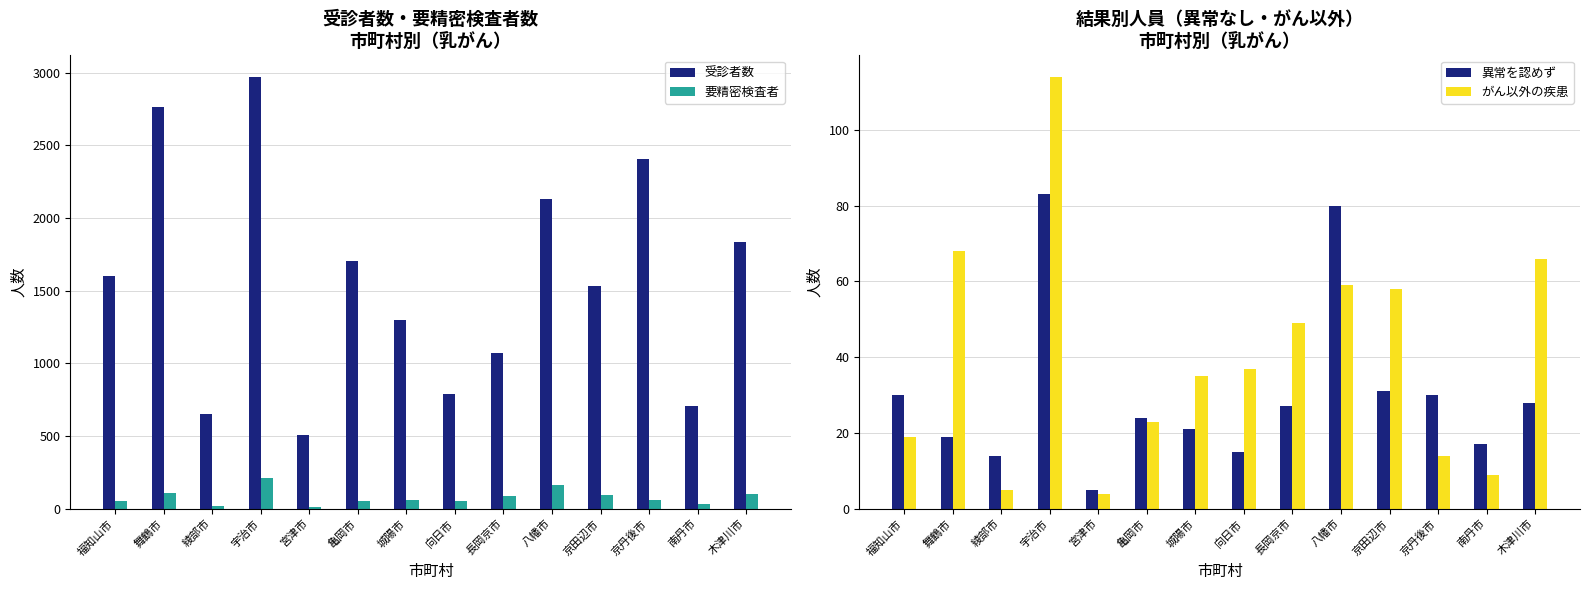

Is the value of 受診者数 at 向日市 greater than the value of 異常を認めず at 木津川市?

Yes